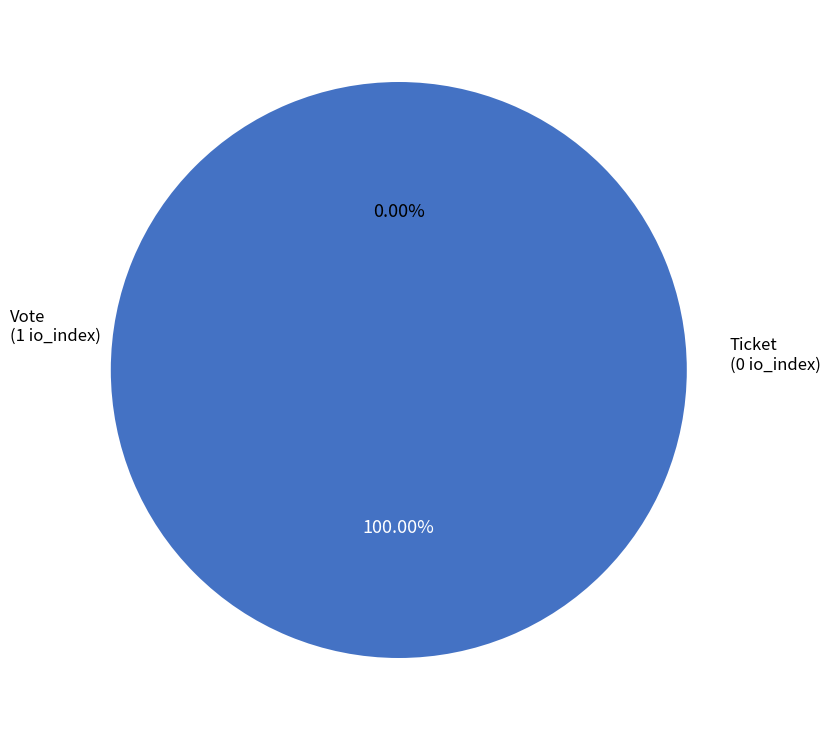

Is Ticket the majority of the pie?

No